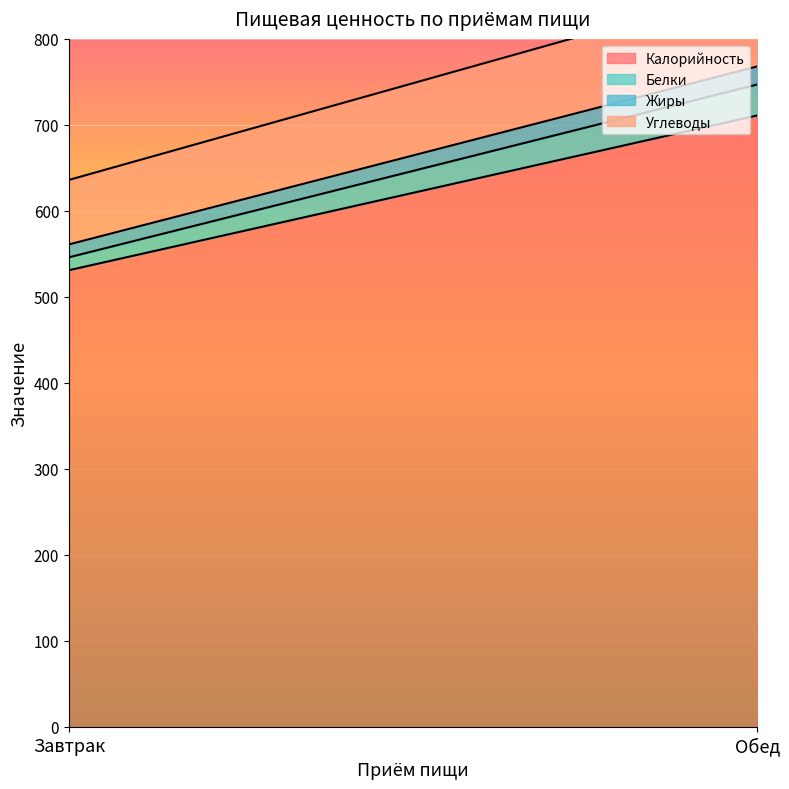

Count the number of data series in this chart.

4